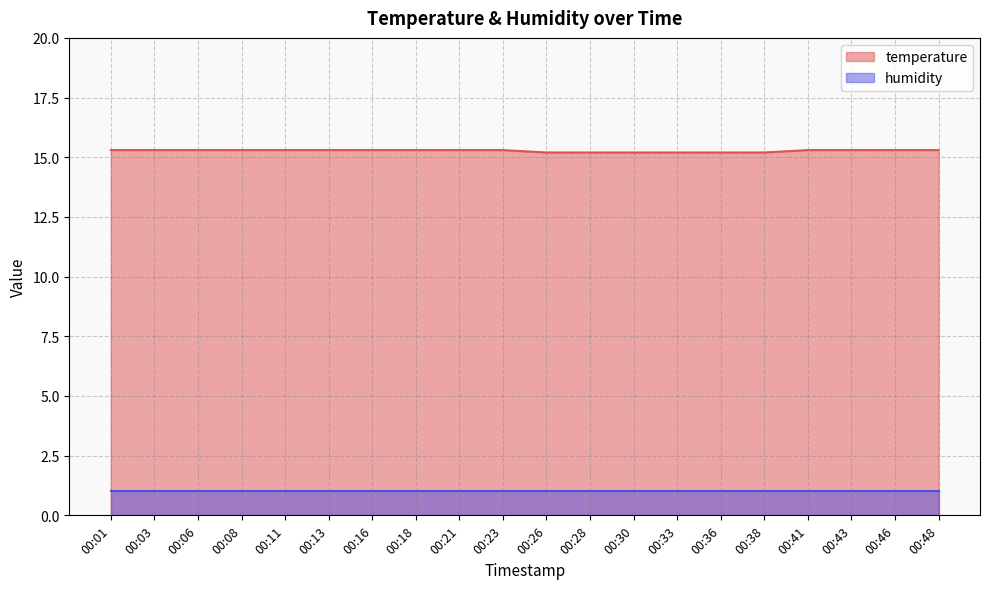

True or false: there are more than 1 points higher than both neighbors.

False